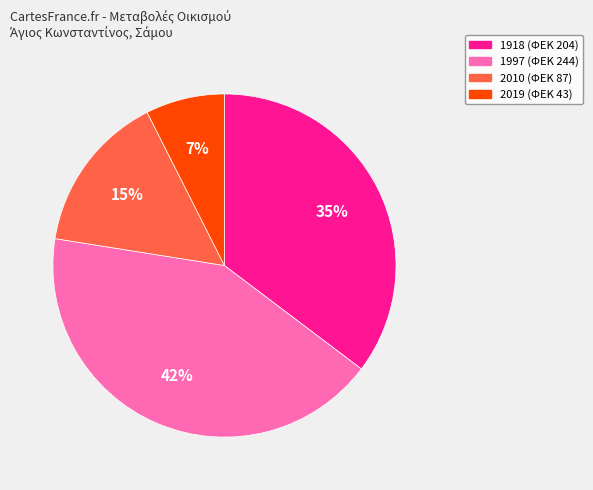

Approximately how many times larger is the value at 2019 compared to 2010?

0.5